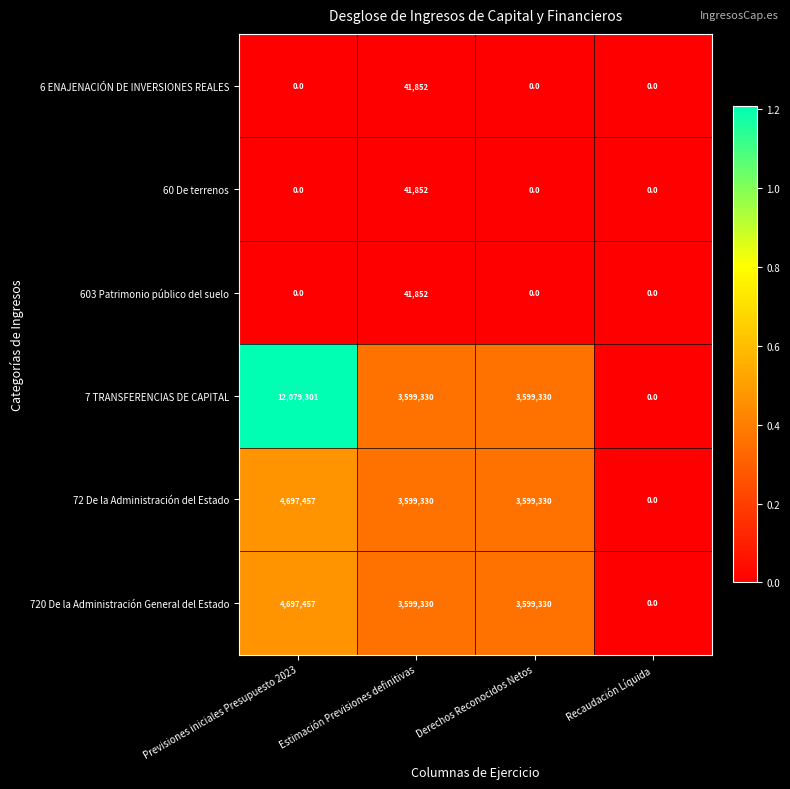

What is the spread (max minus min) of values at Estimación Previsiones definitivas?

3557478